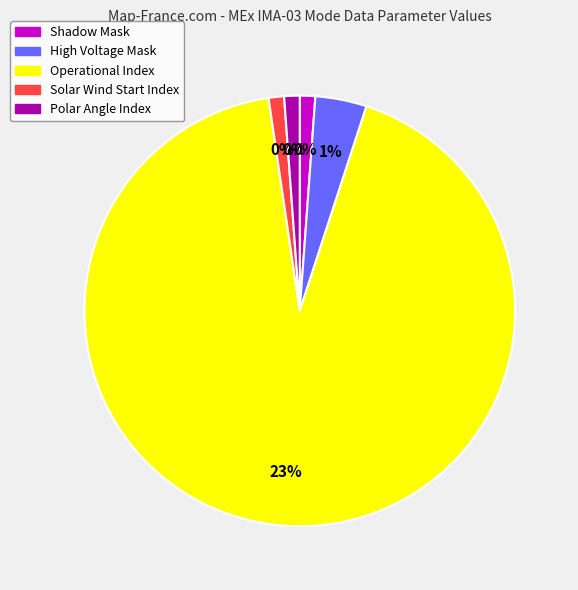

What percentage is the Operational Index slice, to the nearest percent?

96%